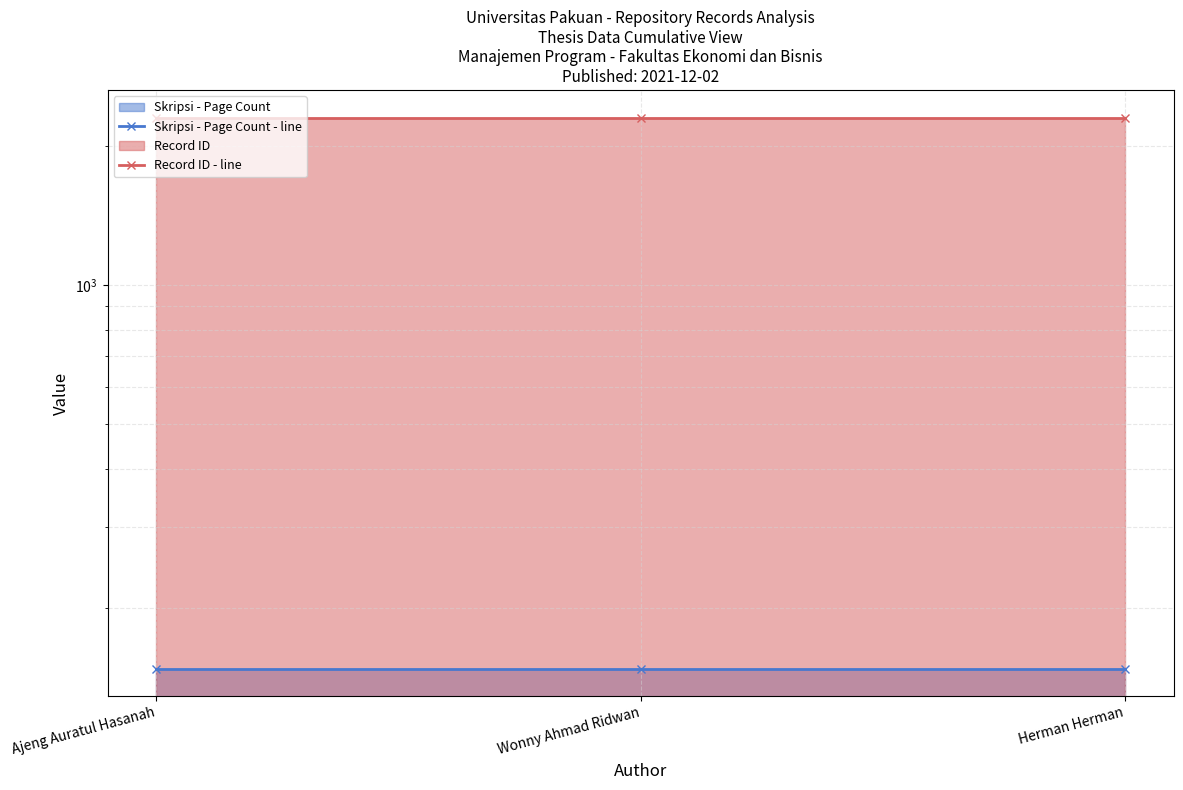

Reading left to right, what are all the values shown in this chart?

Skripsi - Page Count - line: 148	148	148
Record ID - line: 2298	2298	2298